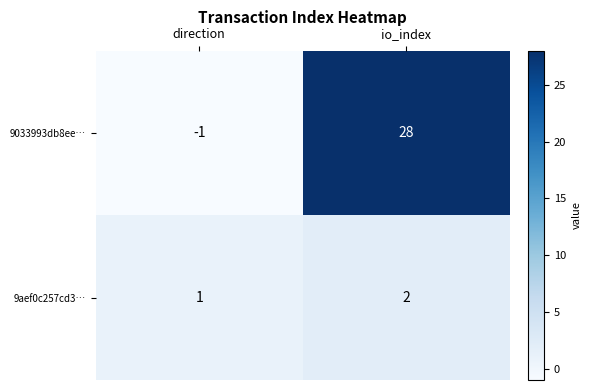

What is the difference between the highest and lowest values at direction?

2